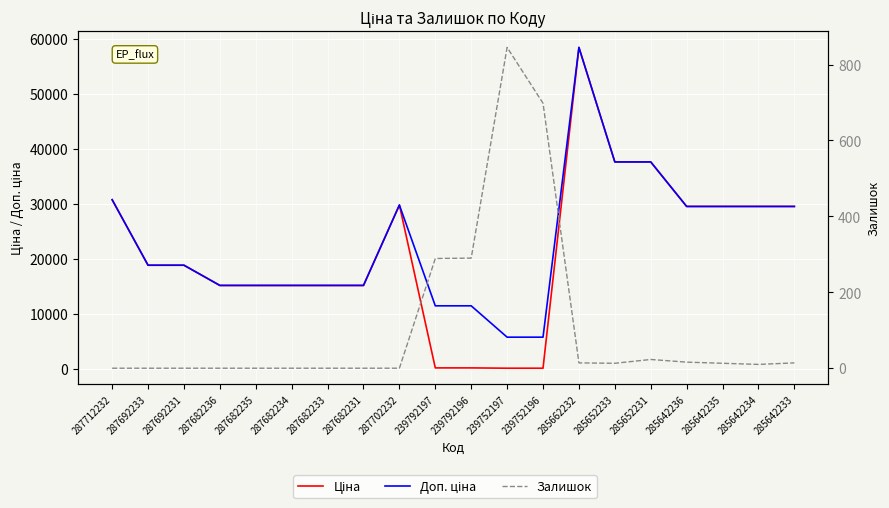

What are all the series names shown in the legend?

Ціна, Доп. ціна, Залишок